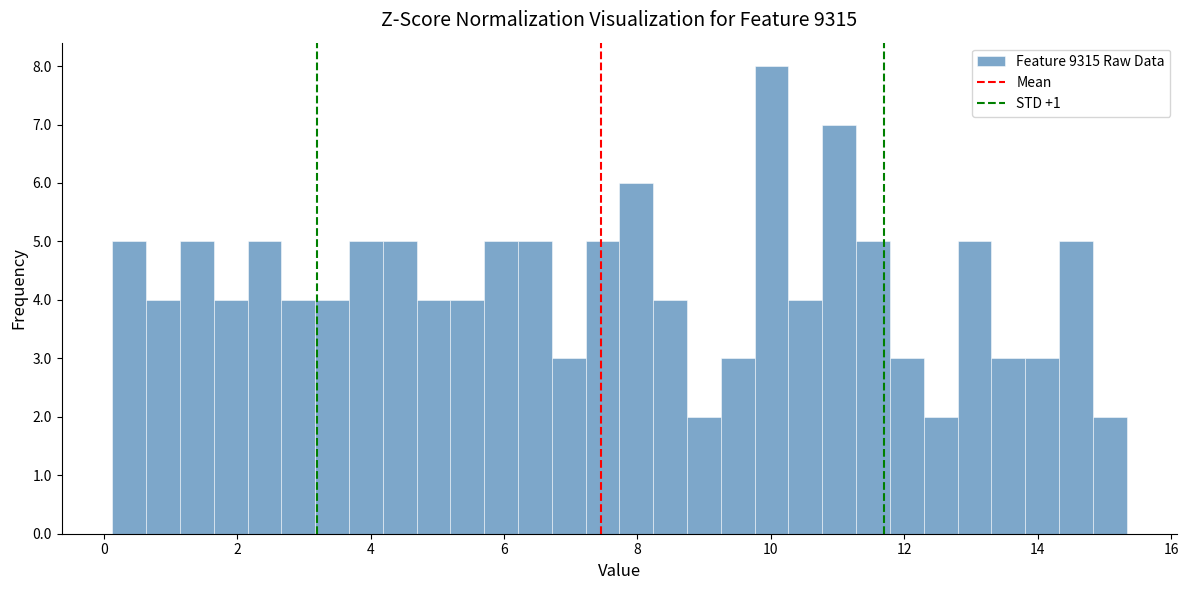

Around what value on the x-axis is the tallest bar? Give the approximate position of its centre, as read against the axis.

10.0